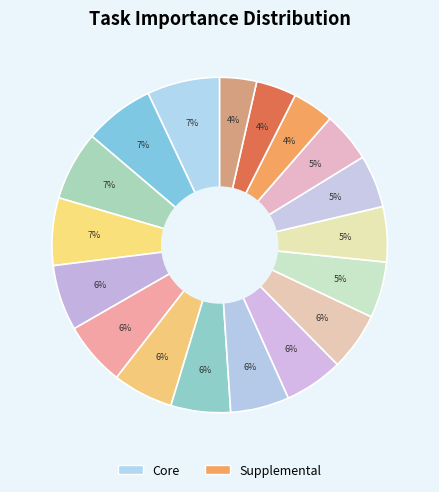

How many slices are in this pie chart?

18